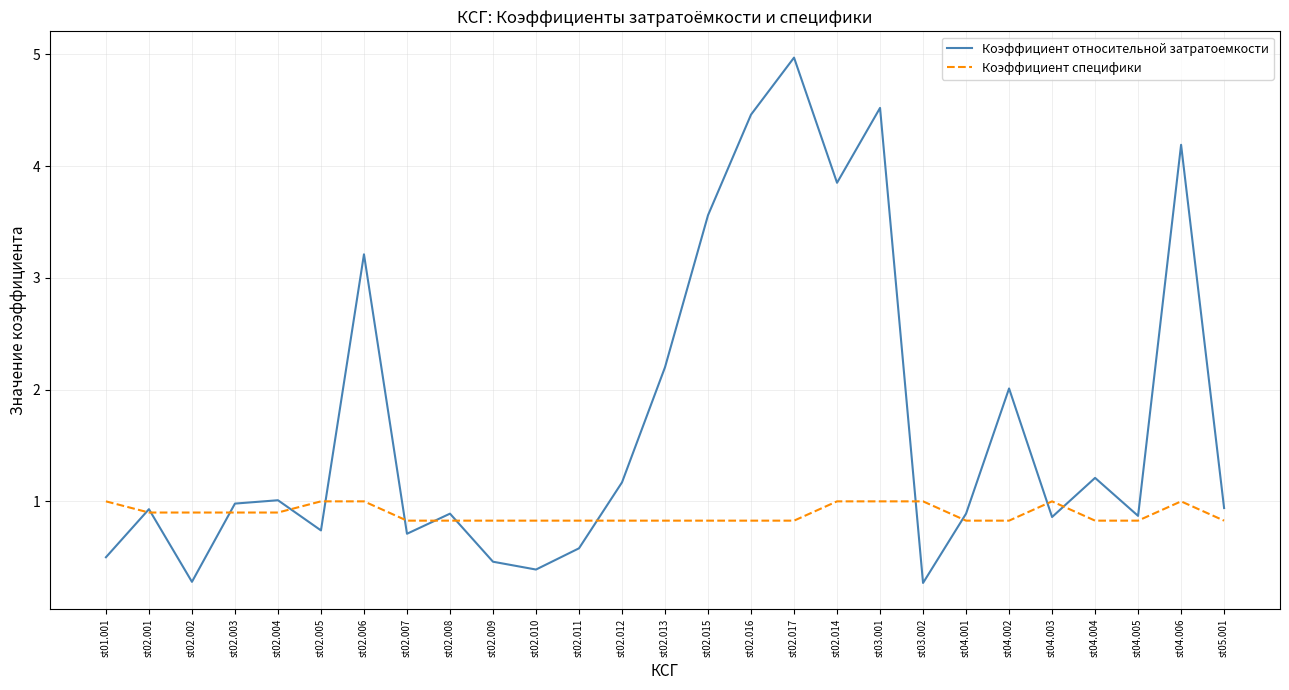

Between st02.010 and st04.003, which series saw the biggest shift?

Коэффициент относительной затратоемкости